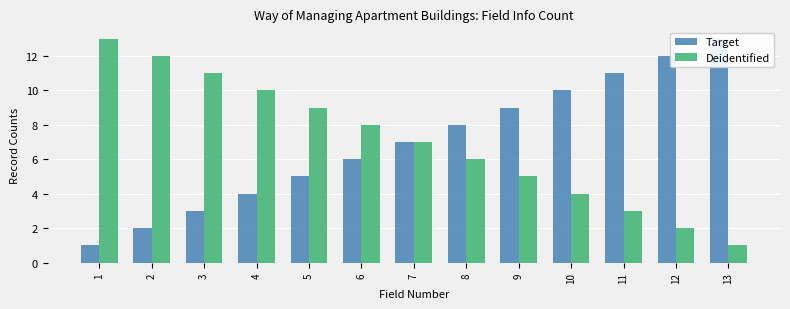

How many data points does each series have?

13